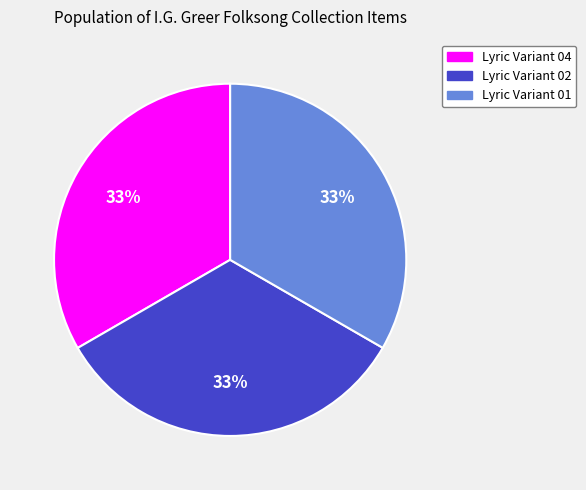

To the nearest percent, what portion does Lyric Variant 01 represent?

33%